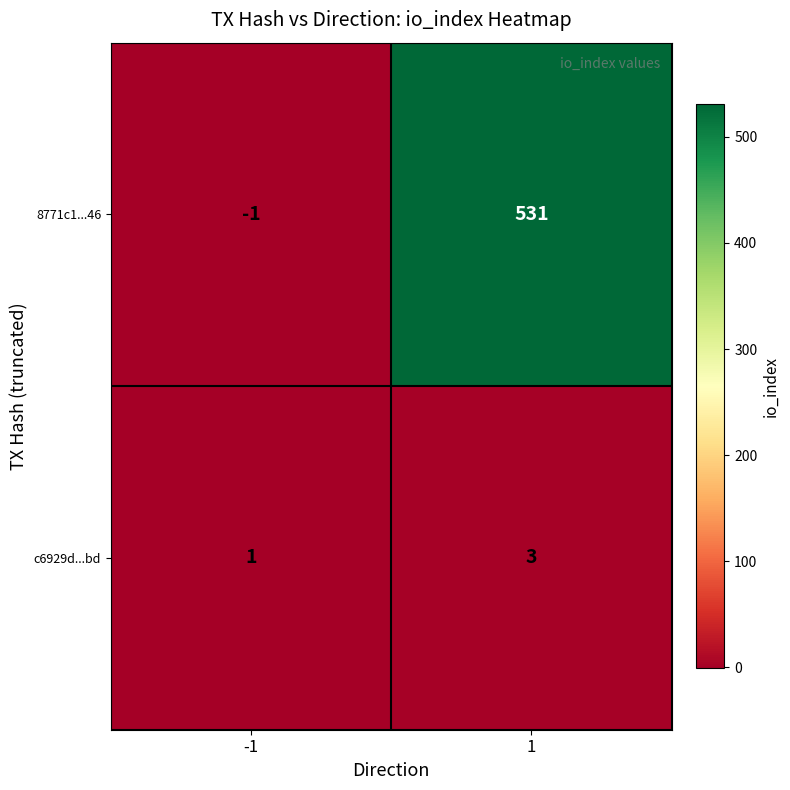

Which series has the largest total across all categories?

8771c1...46